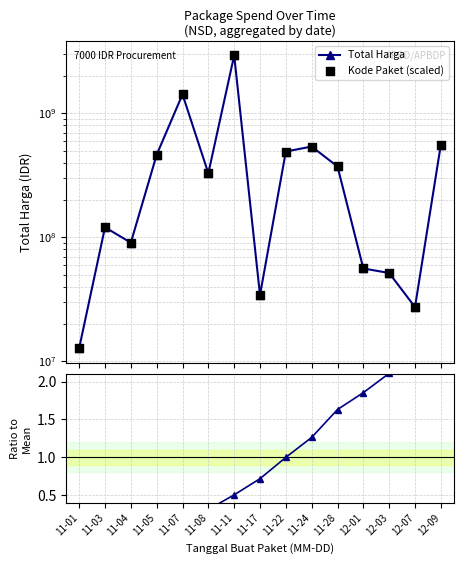

What is the total value across all series at 11-05?

928004200.2